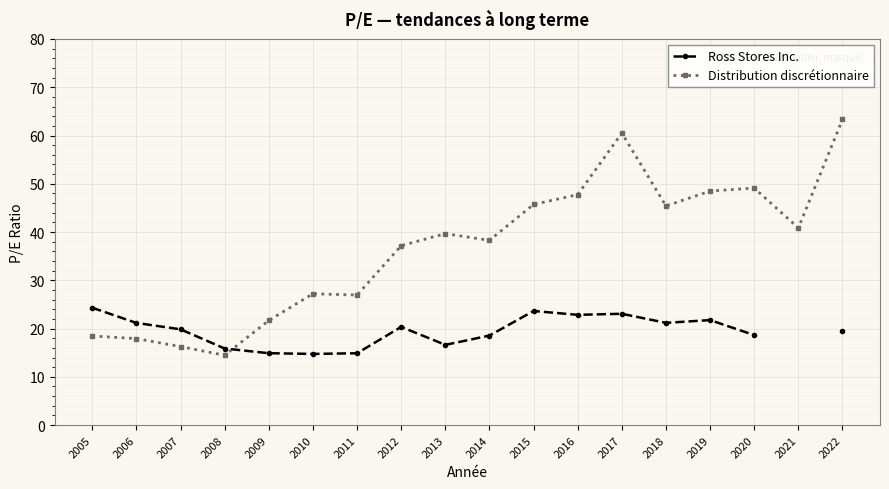

At 2018, list the series in order from smallest to largest.

Ross Stores Inc., Distribution discrétionnaire